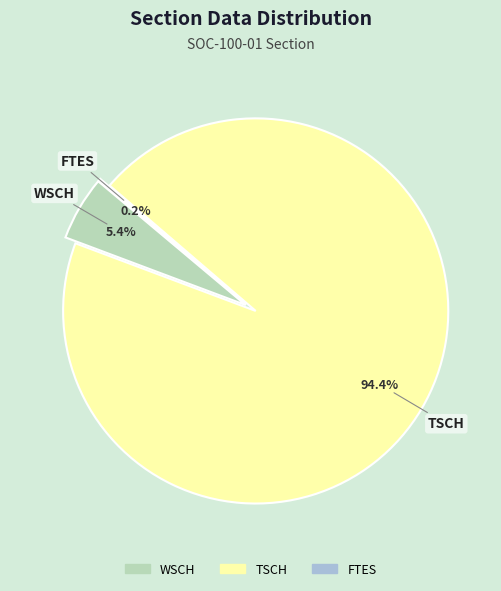

Does TSCH represent more than half of the total?

Yes